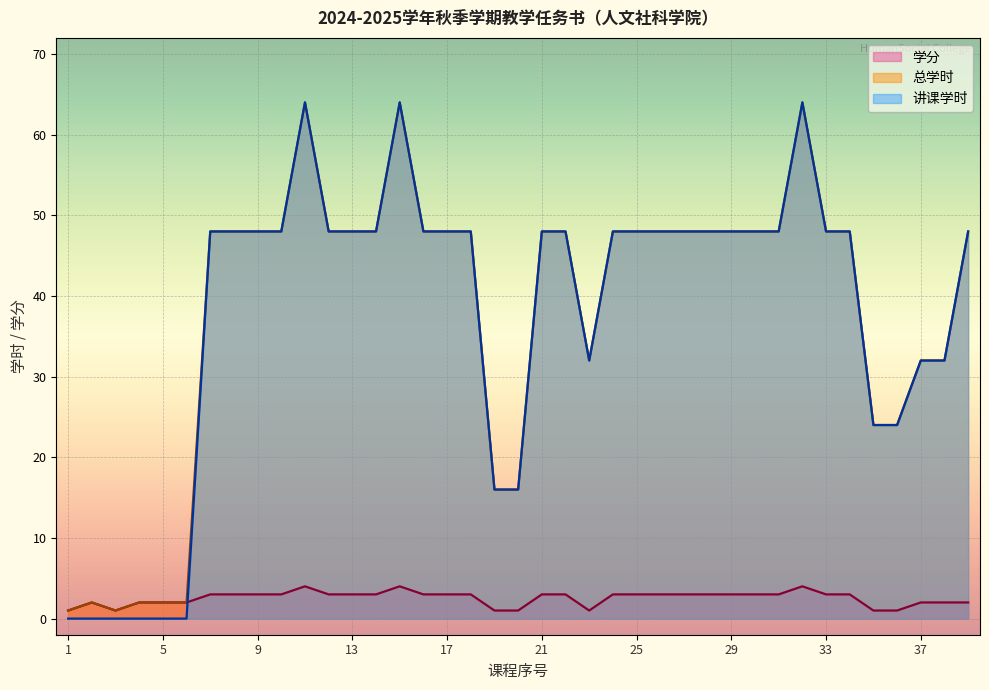

Is it true that 学分 equals 3 at 13?

True